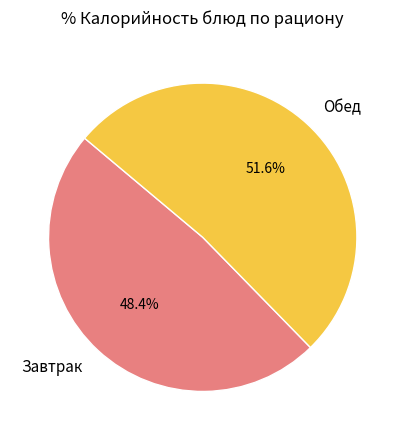

Which category has the smallest portion of the pie?

Завтрак